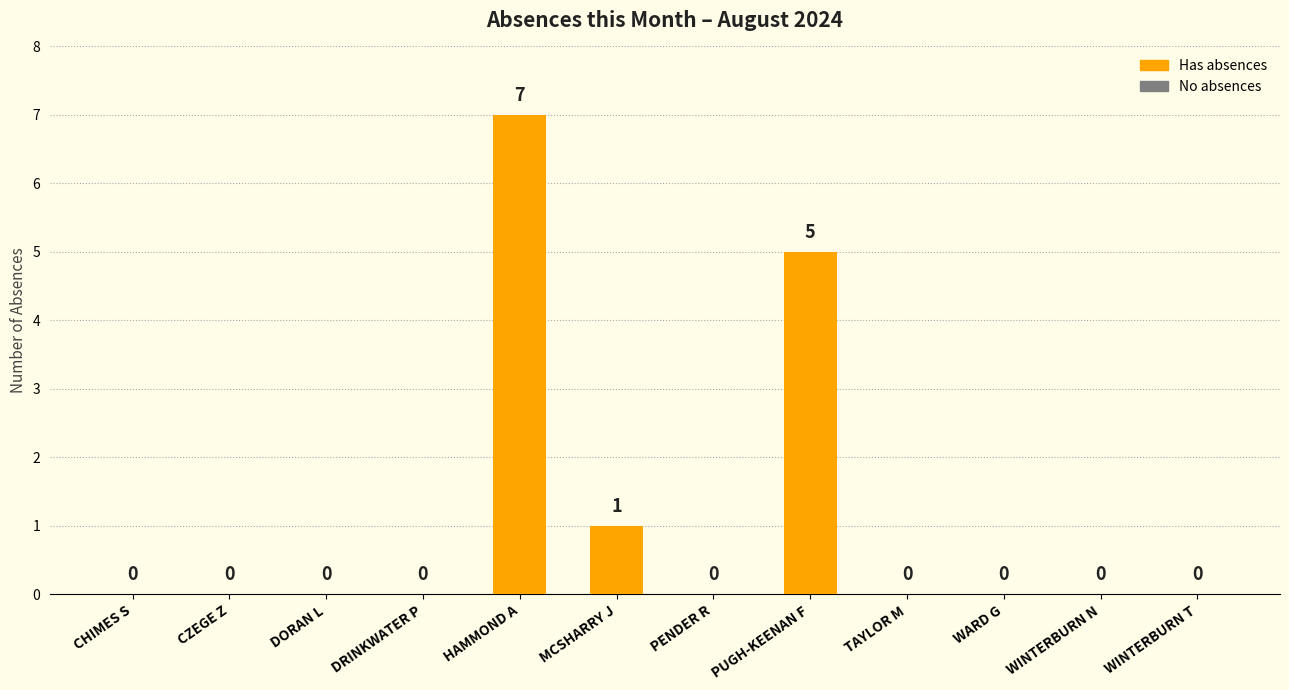

Are the bars grouped side by side (vs. stacked)?

No